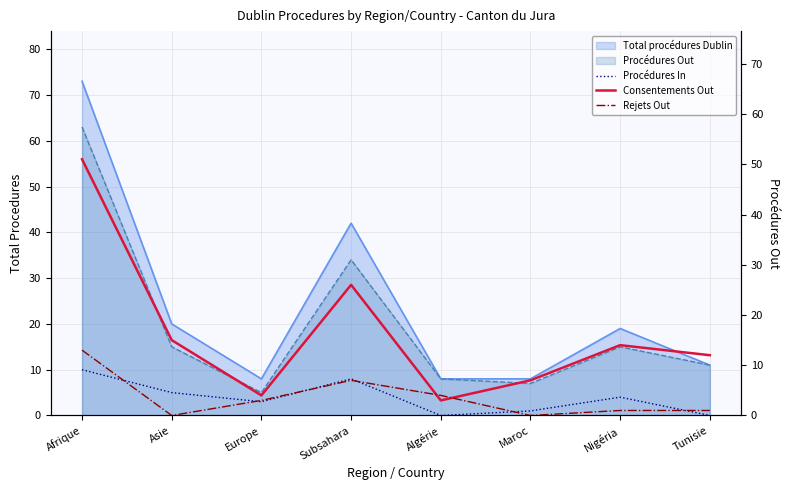

How many interior local valleys does the Consentements Out series have?

2